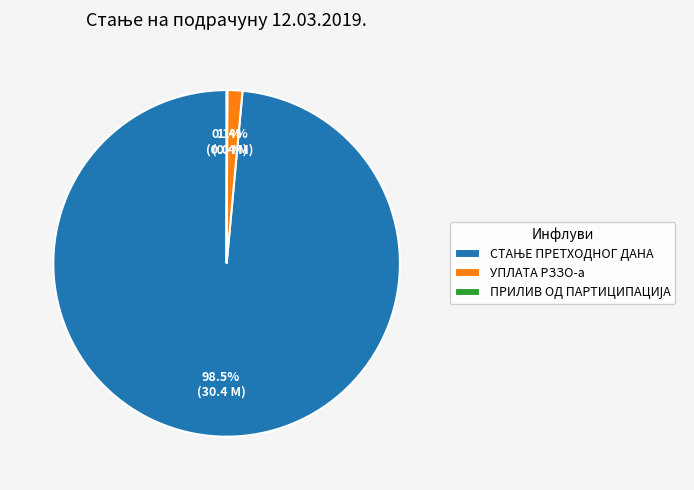

Is there a majority slice in this chart?

Yes